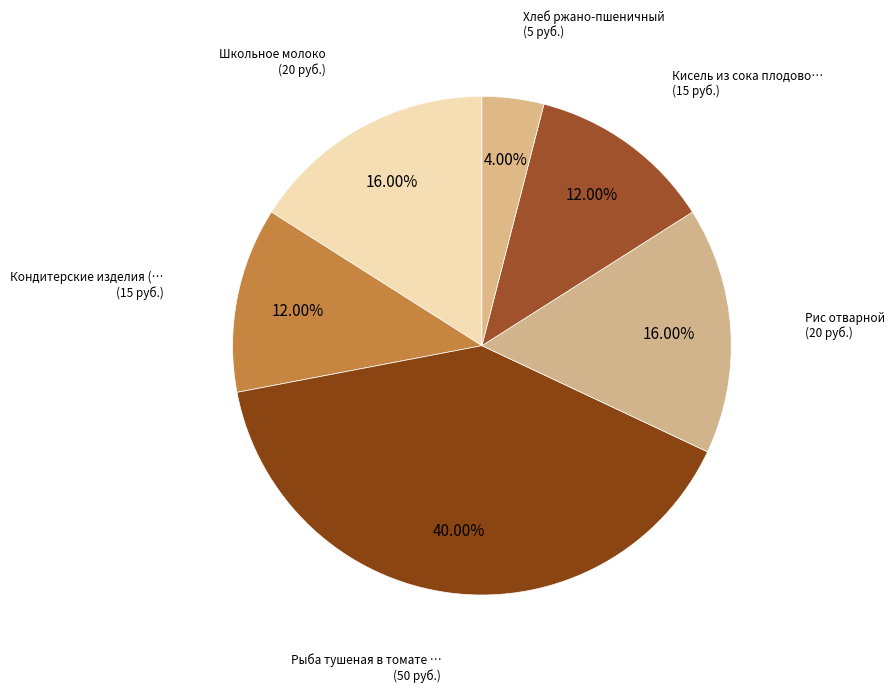

How many slices are in this pie chart?

6